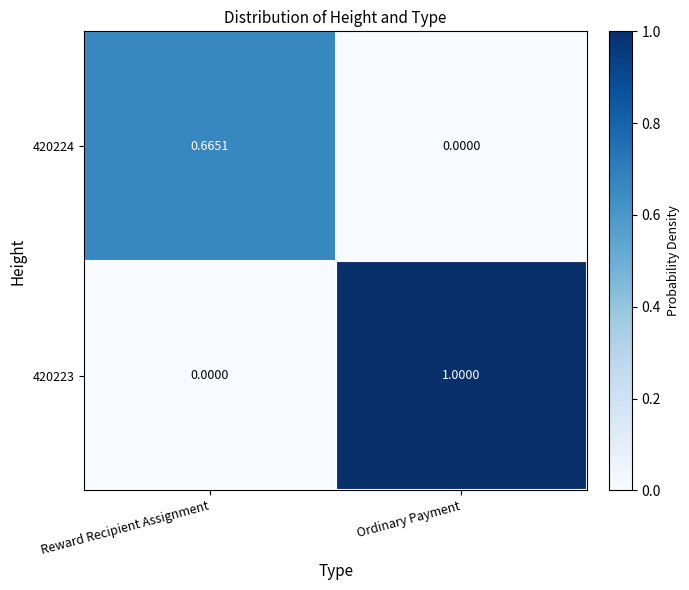

Which label corresponds to the largest value in the chart?

Ordinary Payment